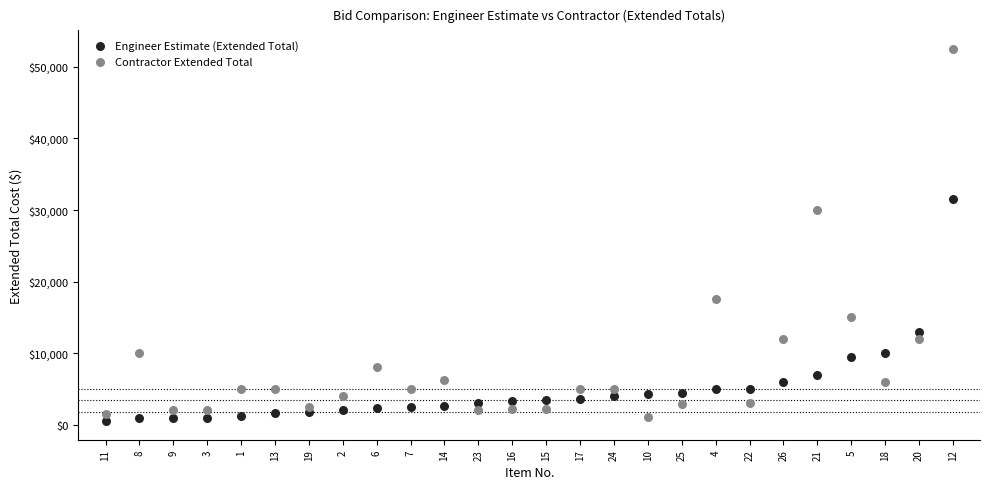

Across all data points, what is the range of Y values (max minus min)?

52000